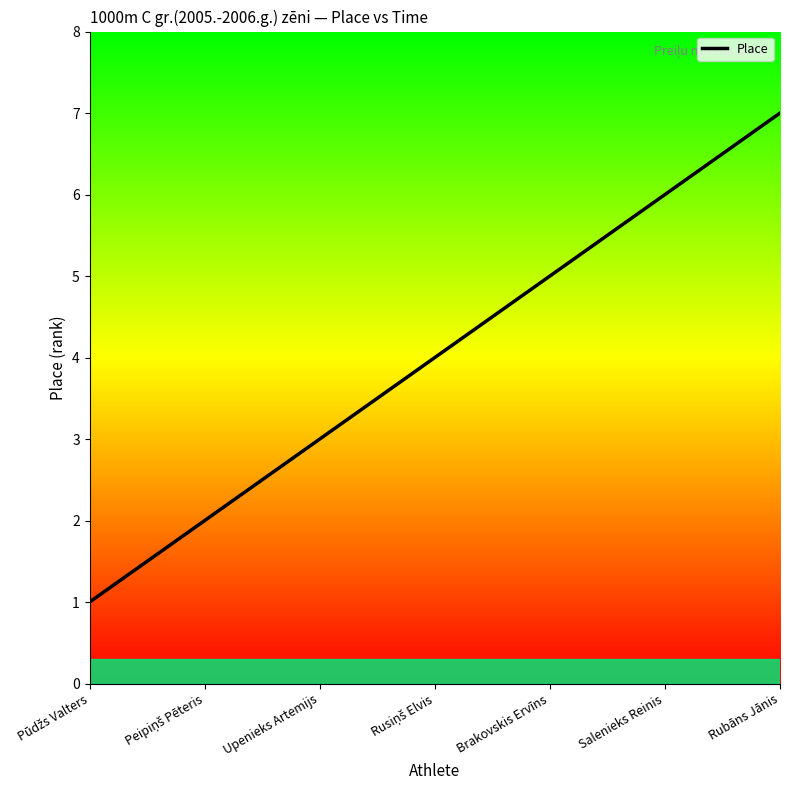

List the labels in order of value, largest first.

Rubāns Jānis, Salenieks Reinis, Brakovskis Ervīns, Rusiņš Elvis, Upenieks Artemijs, Peipiņš Pēteris, Pūdžs Valters